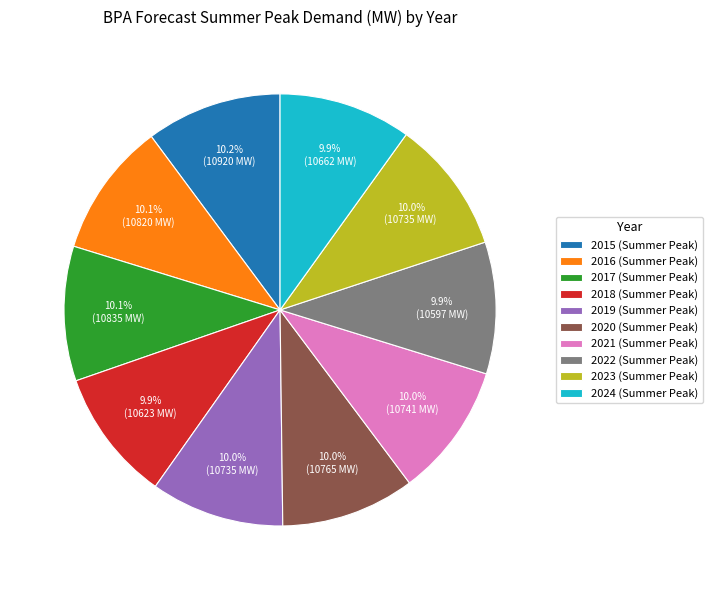

What is the ratio of the value at 2017 (Summer Peak) to the value at 2020 (Summer Peak)?

1.0